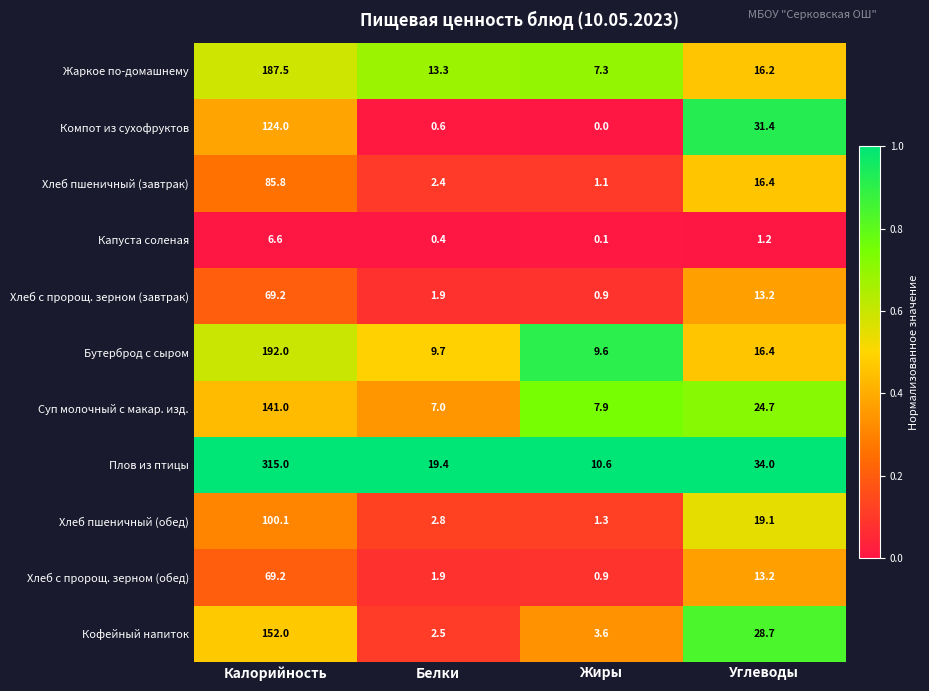

At how many categories does at least one series exceed 0?

4